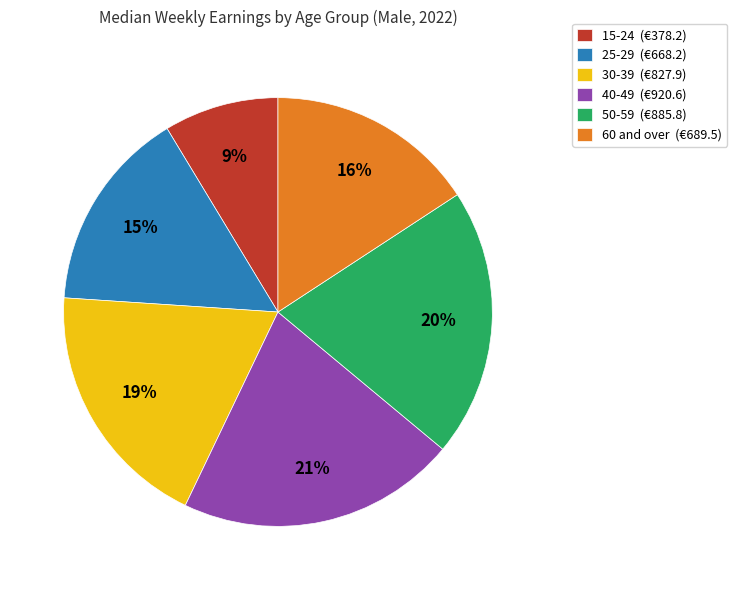

What percentage is the 30-39 slice, to the nearest percent?

19%